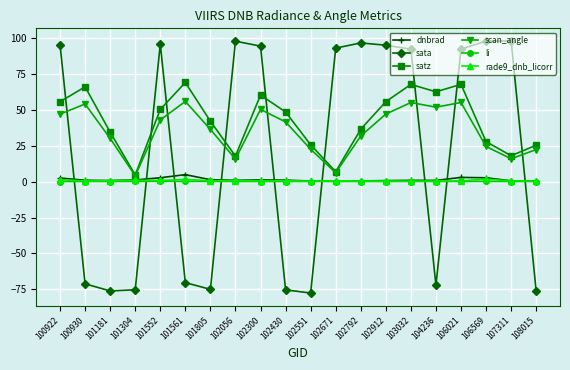

Is the value of scan_angle at 106021 greater than the value of li at 102056?

Yes